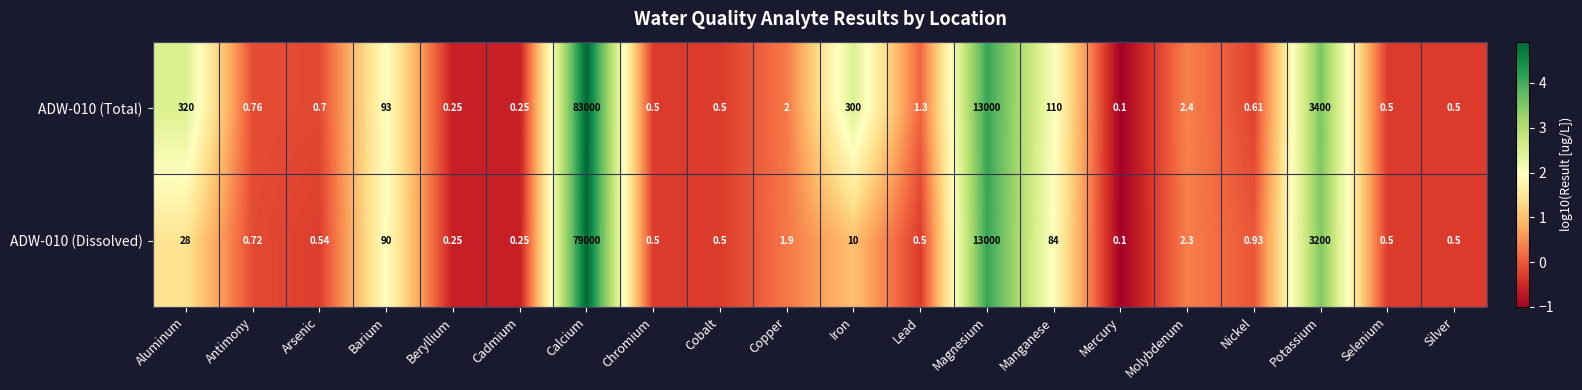

Which category has the lowest value across all series?

Mercury